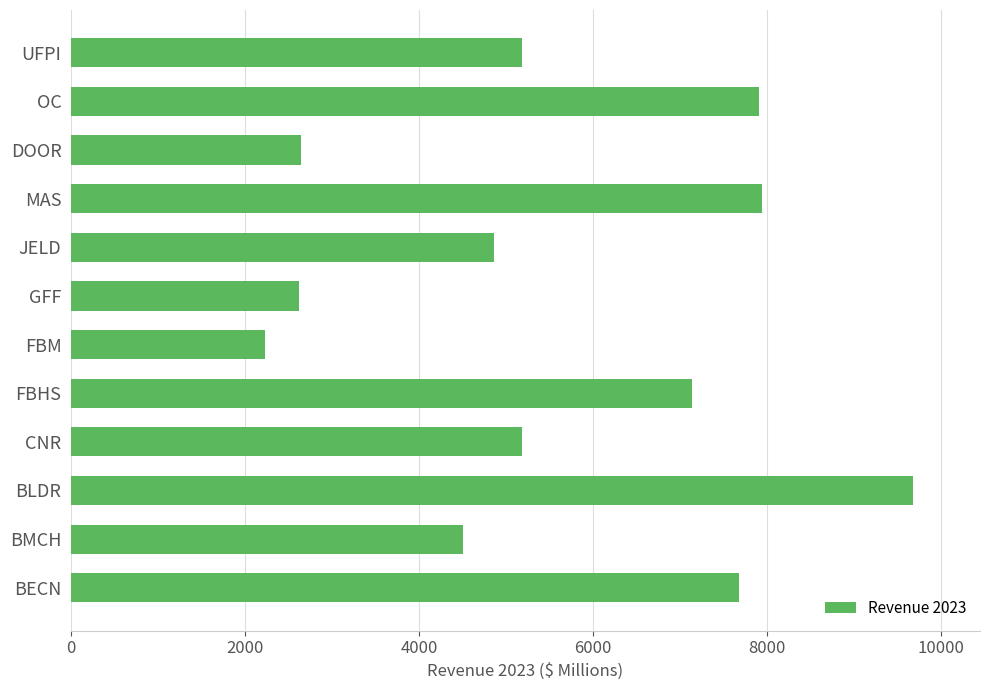

What is the change in value from FBHS to GFF?

-4518.7